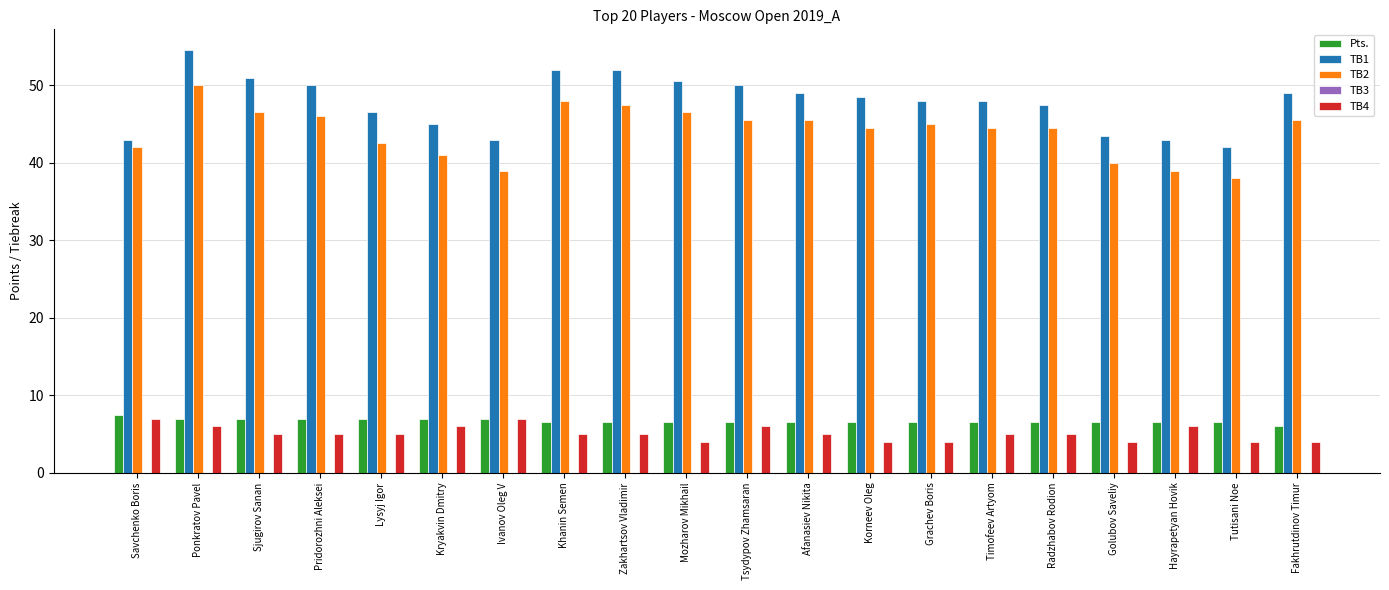

The TB2 series shows 38.0 at Tutisani Noe. True or false?

True